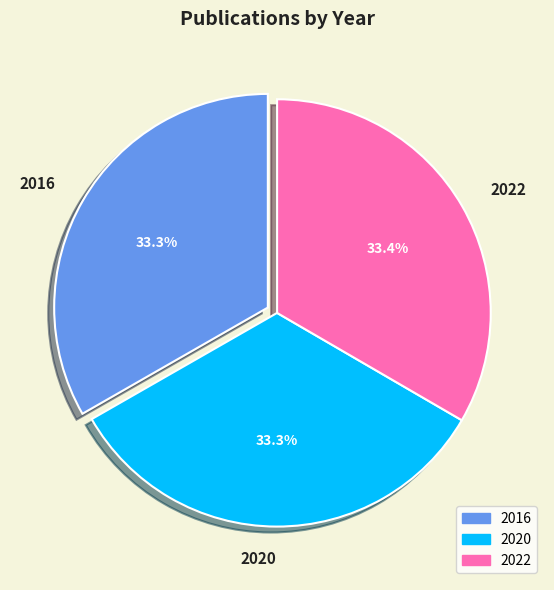

What percentage do 2016 and 2022 together represent?

66.7%